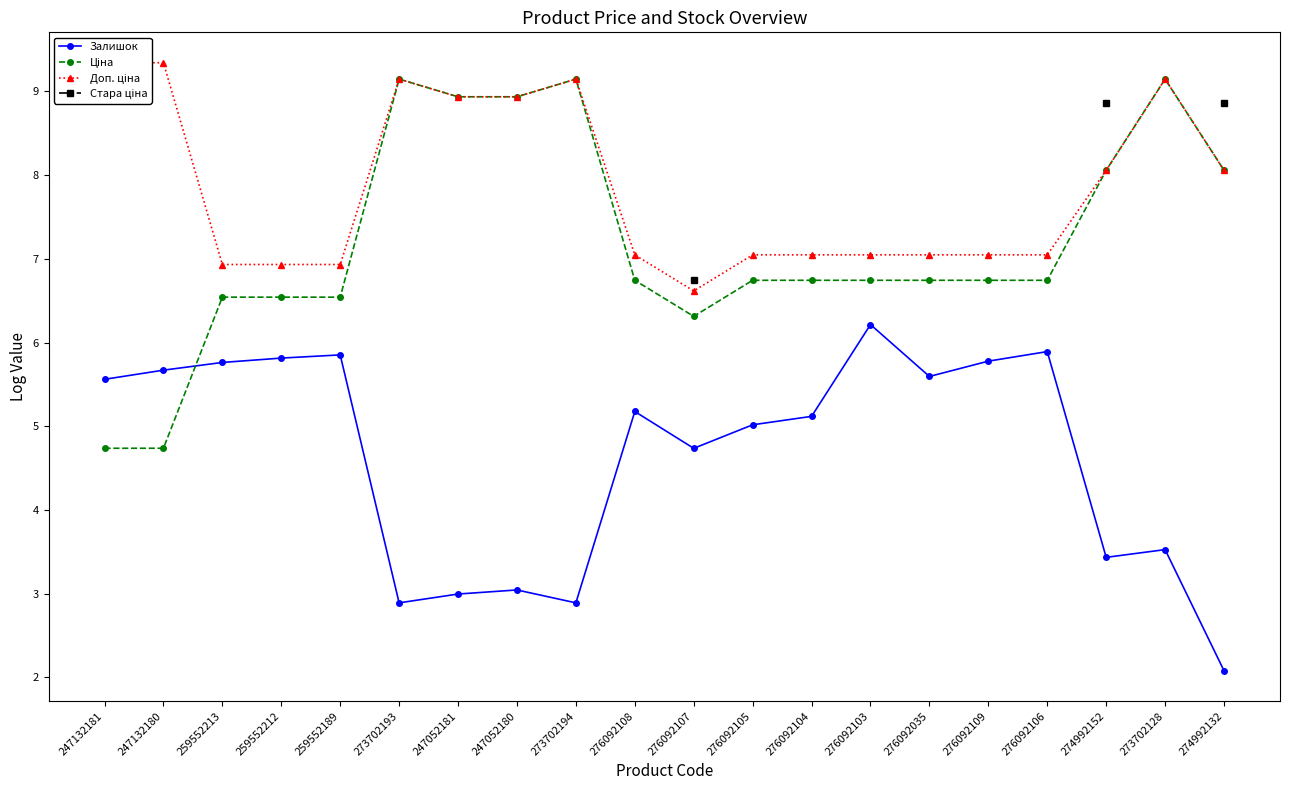

At which label does Доп. ціна first exceed 7?

247132181